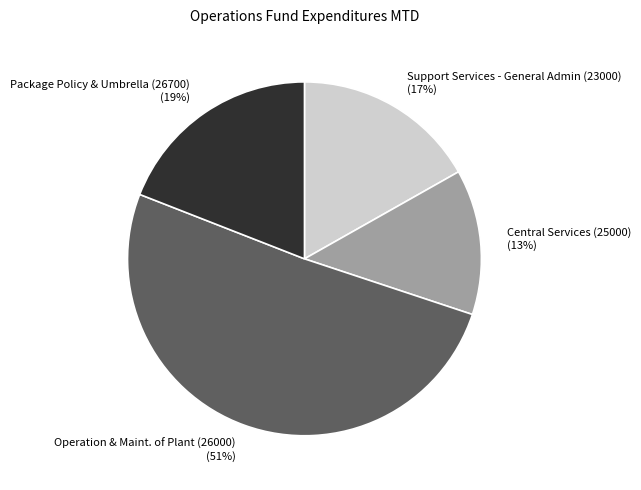

Is there a majority slice in this chart?

Yes